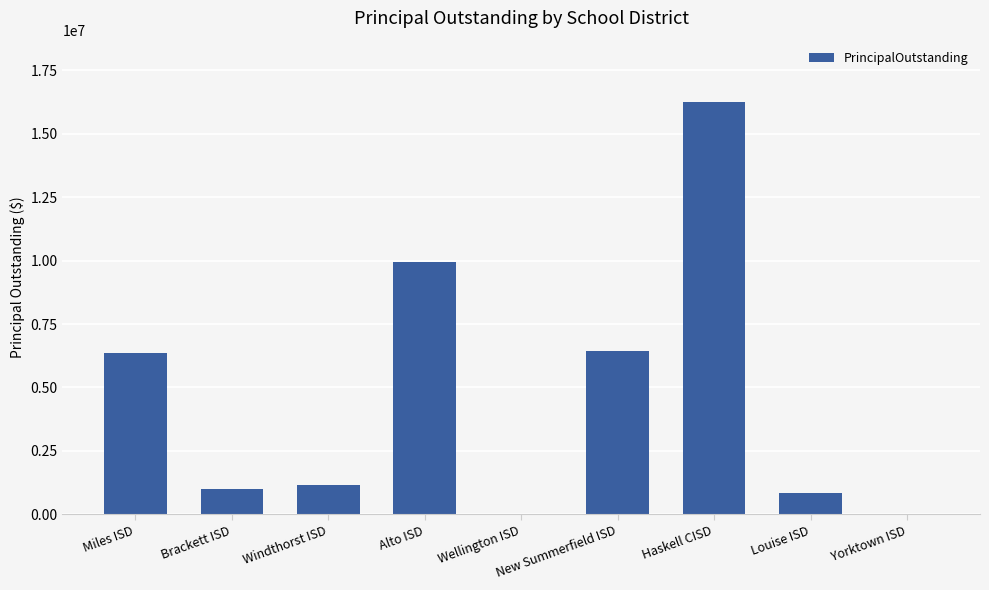

Where is the data nearest to the value 8120000?

New Summerfield ISD